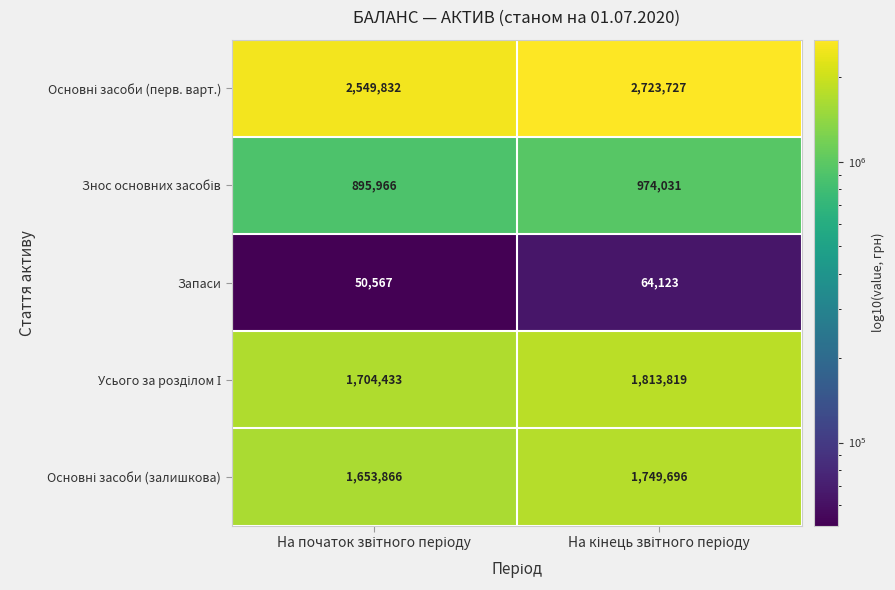

What is the greatest value displayed?

2723727